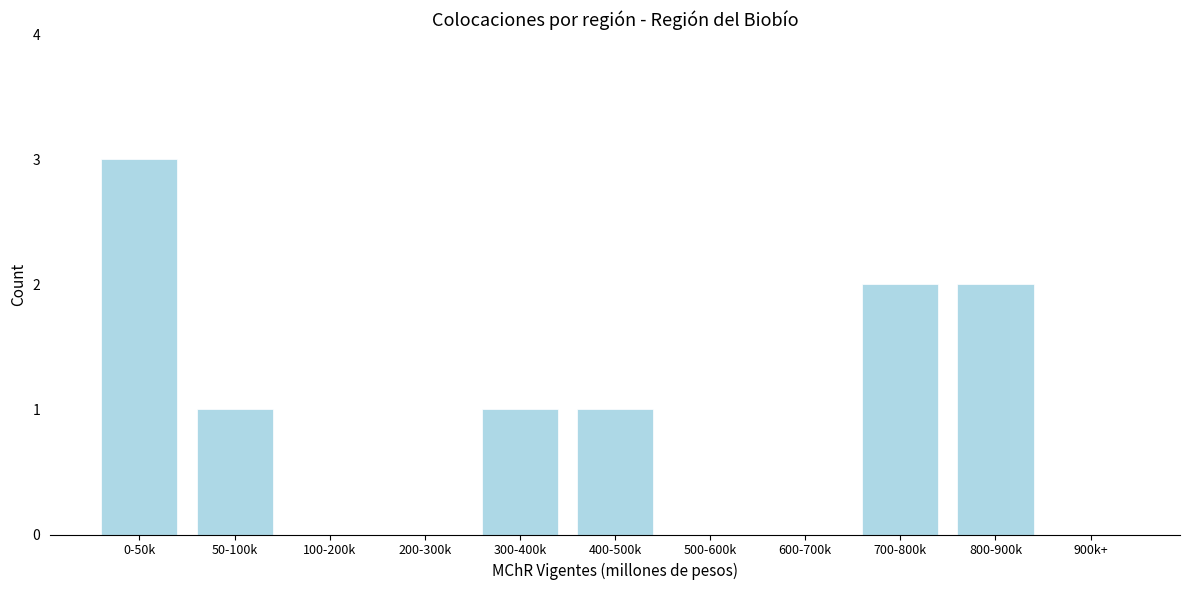

Reading right to left, transcribe all the data shown in this chart.

900k+=0	800-900k=2	700-800k=2	600-700k=0	500-600k=0	400-500k=1	300-400k=1	200-300k=0	100-200k=0	50-100k=1	0-50k=3